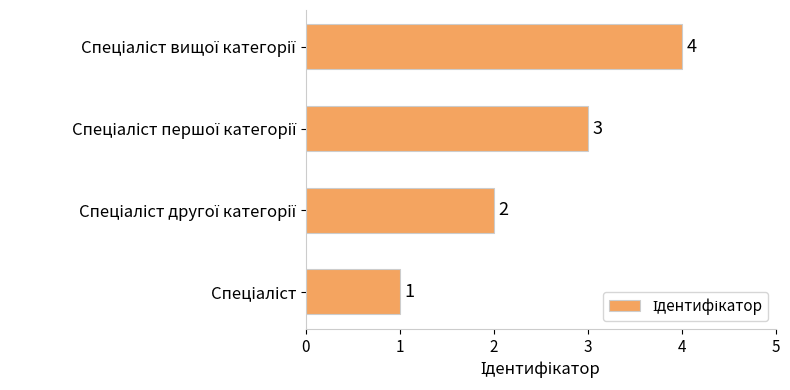

What is the minimum value shown in the chart?

1